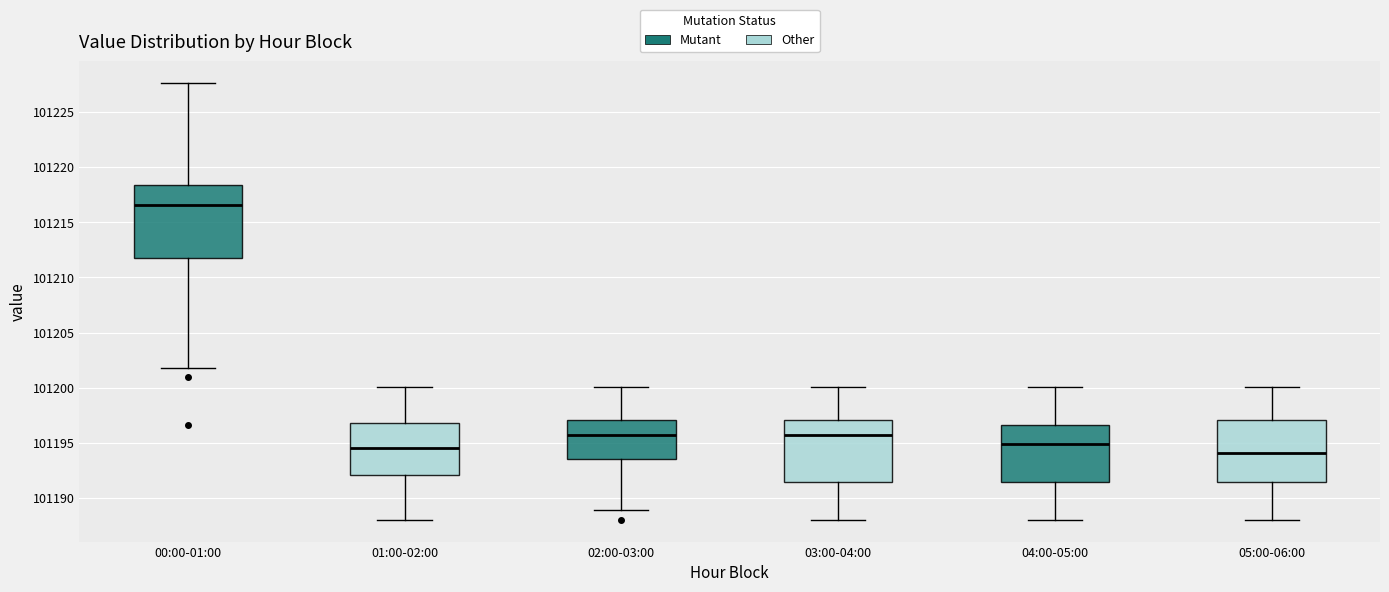

Which box is the tallest, from its lower edge to its upper edge?

00:00-01:00